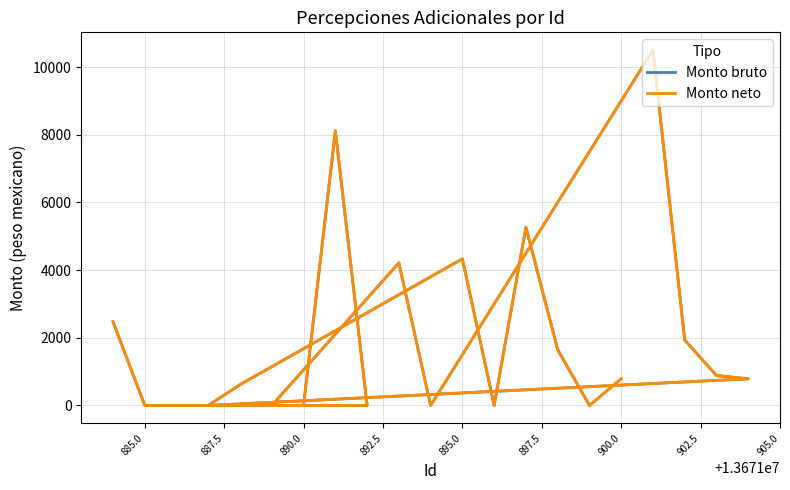

Reading left to right, transcribe all the data shown in this chart.

Monto bruto: 787.6	0.0	1650.7	5267.0	0.0	4333.2	615.6	0.0	787.6	885.1	1933.5	10501.3	0.0	4213.6	0.0	0.0	8114.6	0.0	0.0	0.0	2476.1
Monto neto: 787.6	0.0	1650.7	5267.0	0.0	4333.2	615.6	0.0	787.6	885.1	1933.5	10501.3	0.0	4213.6	0.0	0.0	8114.6	0.0	0.0	0.0	2476.1